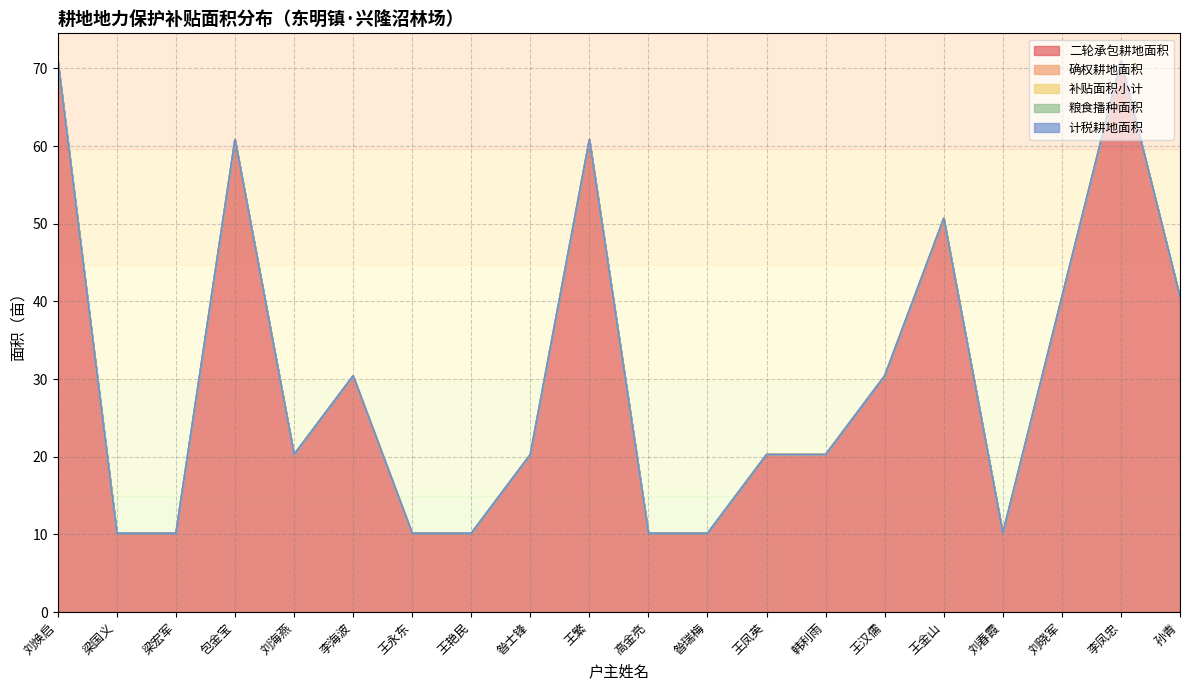

At which label is 二轮承包耕地面积 closest to 40?

刘晓军